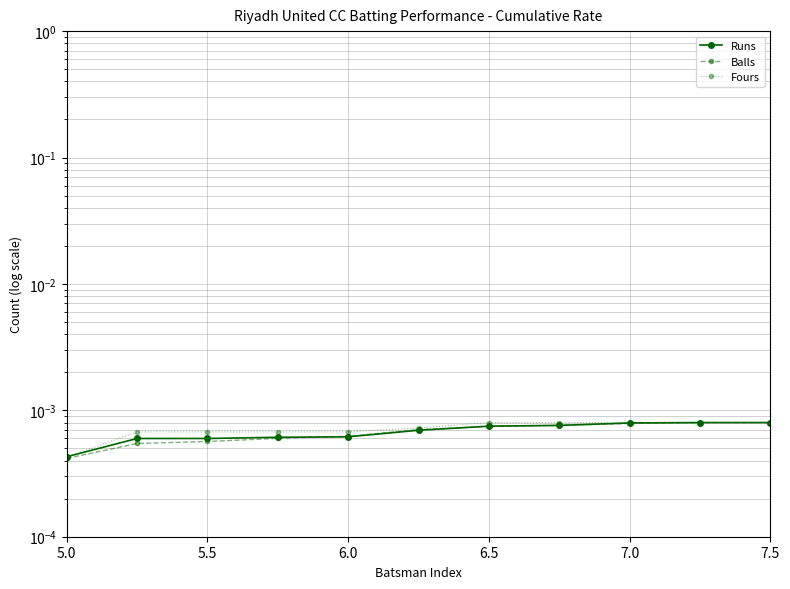

True or false: Balls and Fours cross at least once.

True